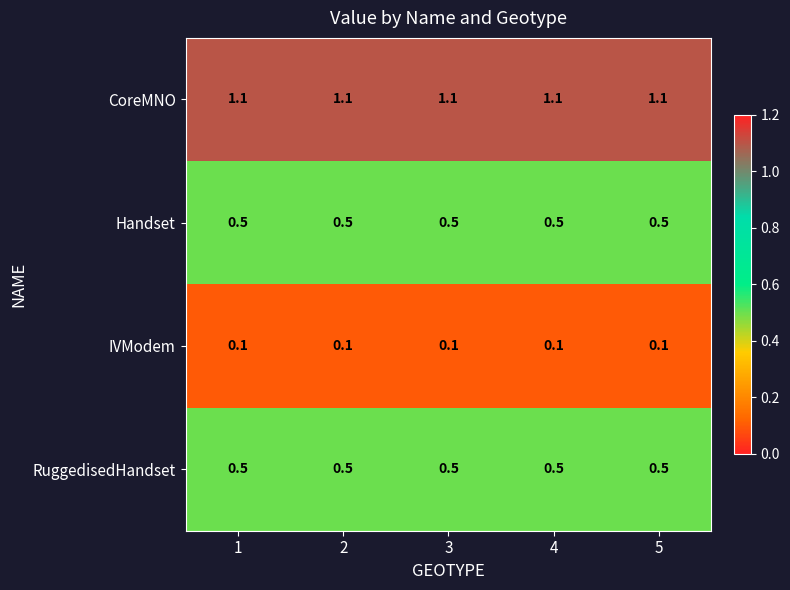

What value does the RuggedisedHandset series have at 5?

0.5